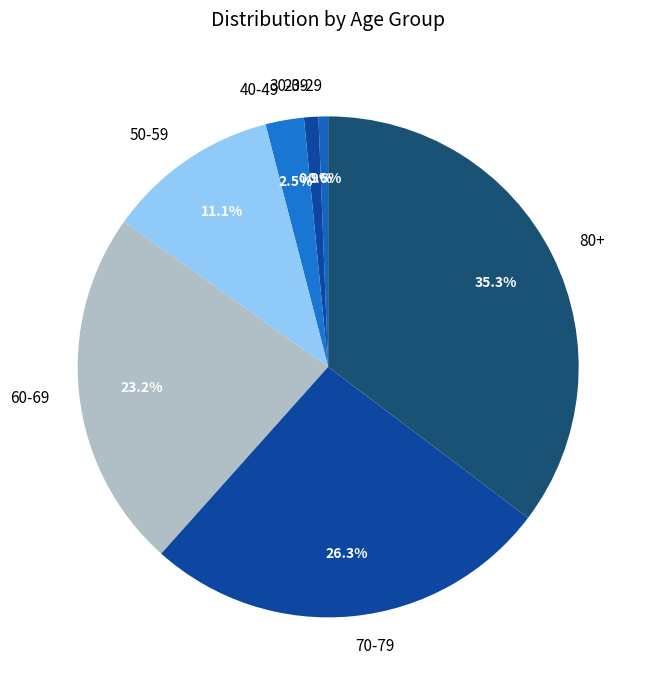

Between 30-39 and 50-59, which is larger?

50-59